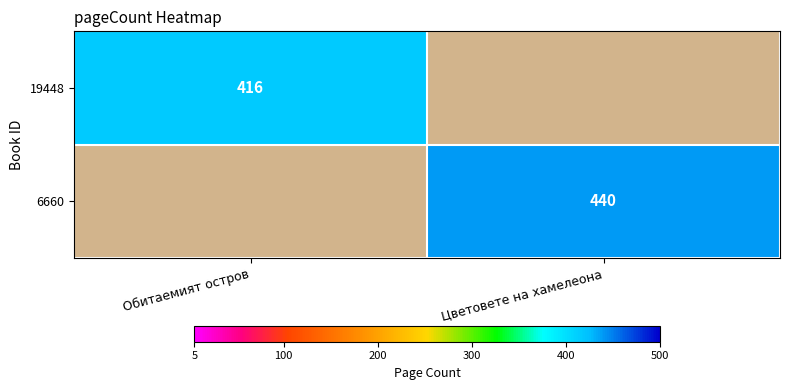

The value of 6660 at Цветовете на хамелеона is 170. True or false?

False